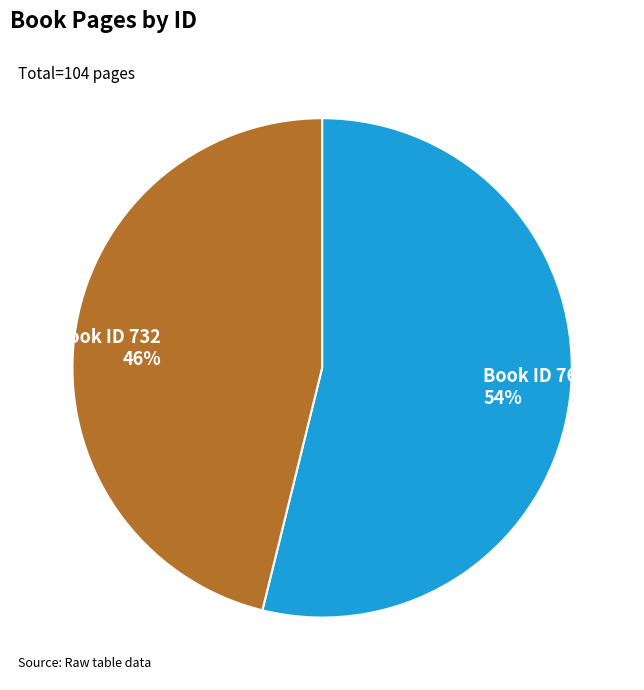

Which has a higher value, Book ID 732 46% or Book ID 764 54%?

Book ID 764 54%